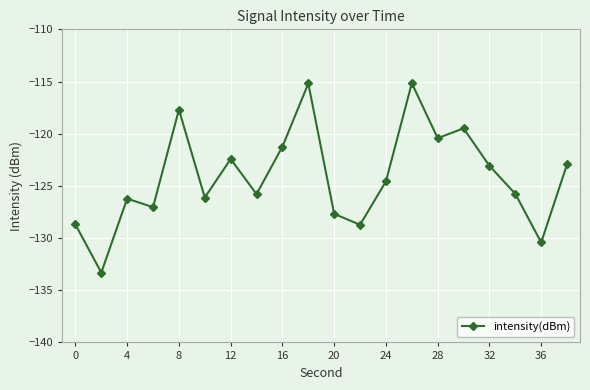

What is the sum of all values?

-2482.0